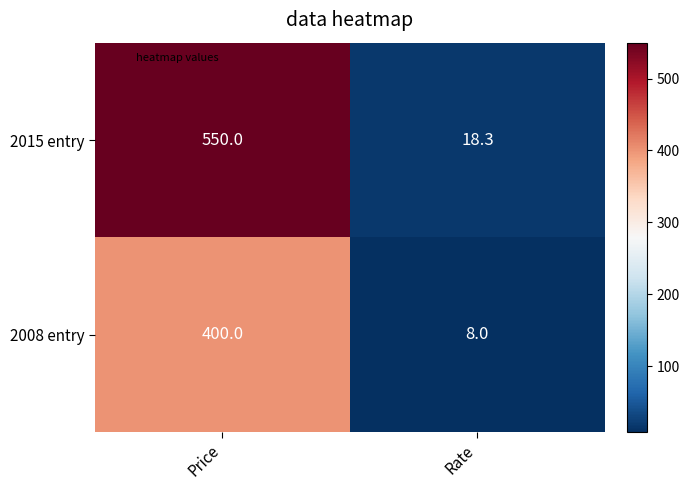

What is the difference between the 2015 entry values at Rate and Price?

531.7